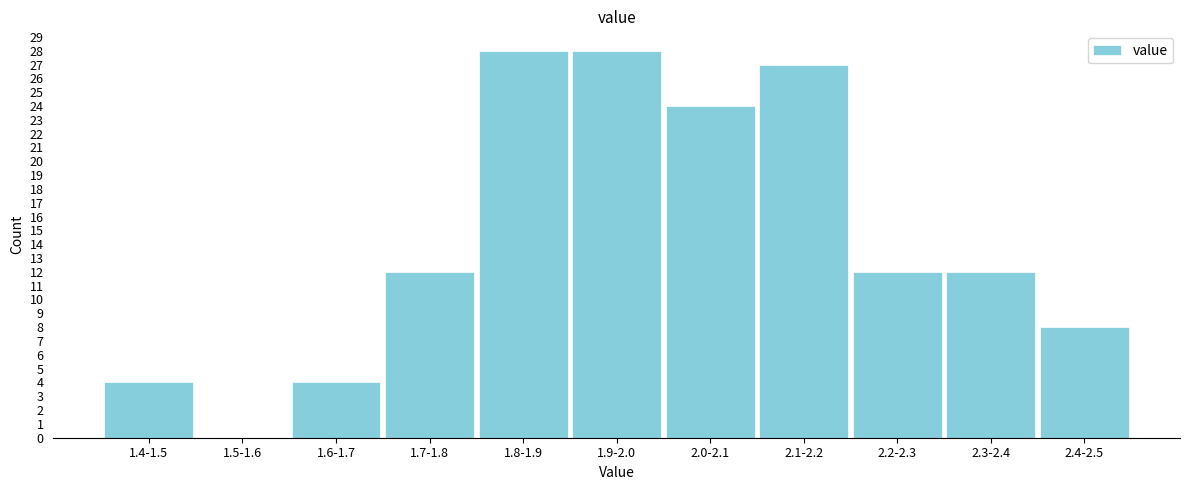

Reading right to left, extract all data points from this chart.

2.4-2.5=8	2.3-2.4=12	2.2-2.3=12	2.1-2.2=27	2.0-2.1=24	1.9-2.0=28	1.8-1.9=28	1.7-1.8=12	1.6-1.7=4	1.5-1.6=0	1.4-1.5=4